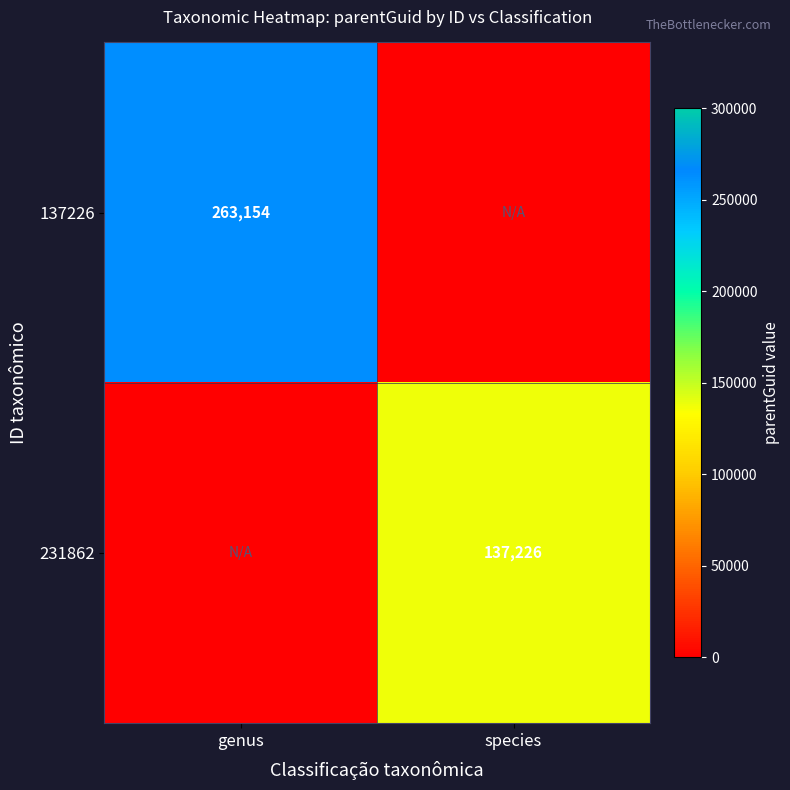

The value of 137226 at genus is 263154. True or false?

True